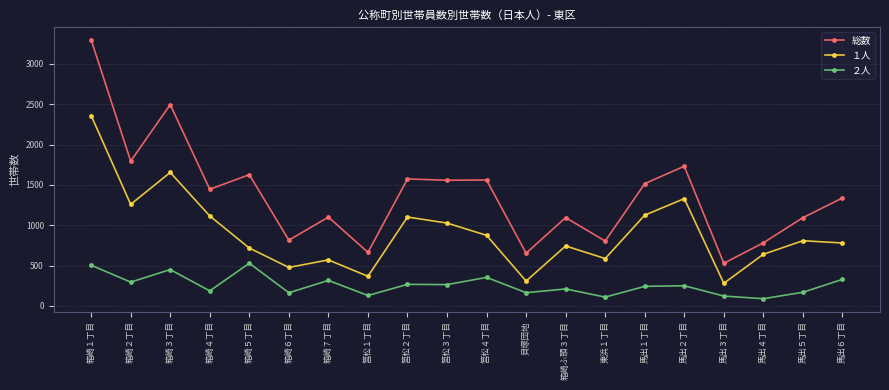

Rank the series at 馬出５丁目 from lowest to highest value.

２人, １人, 総数